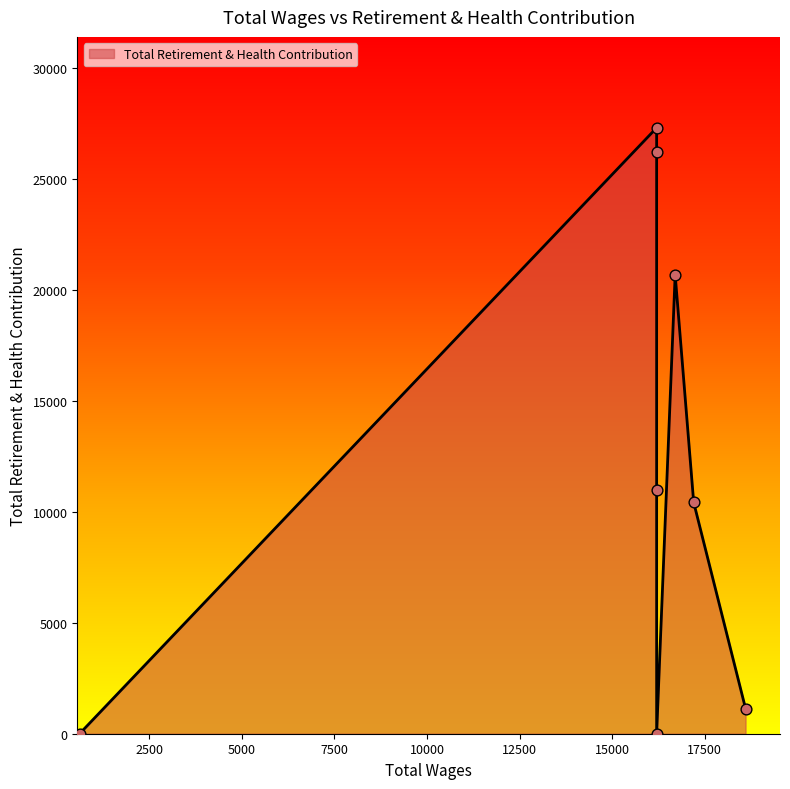

Which has a higher value, 16200.0 or 18600.0?

18600.0